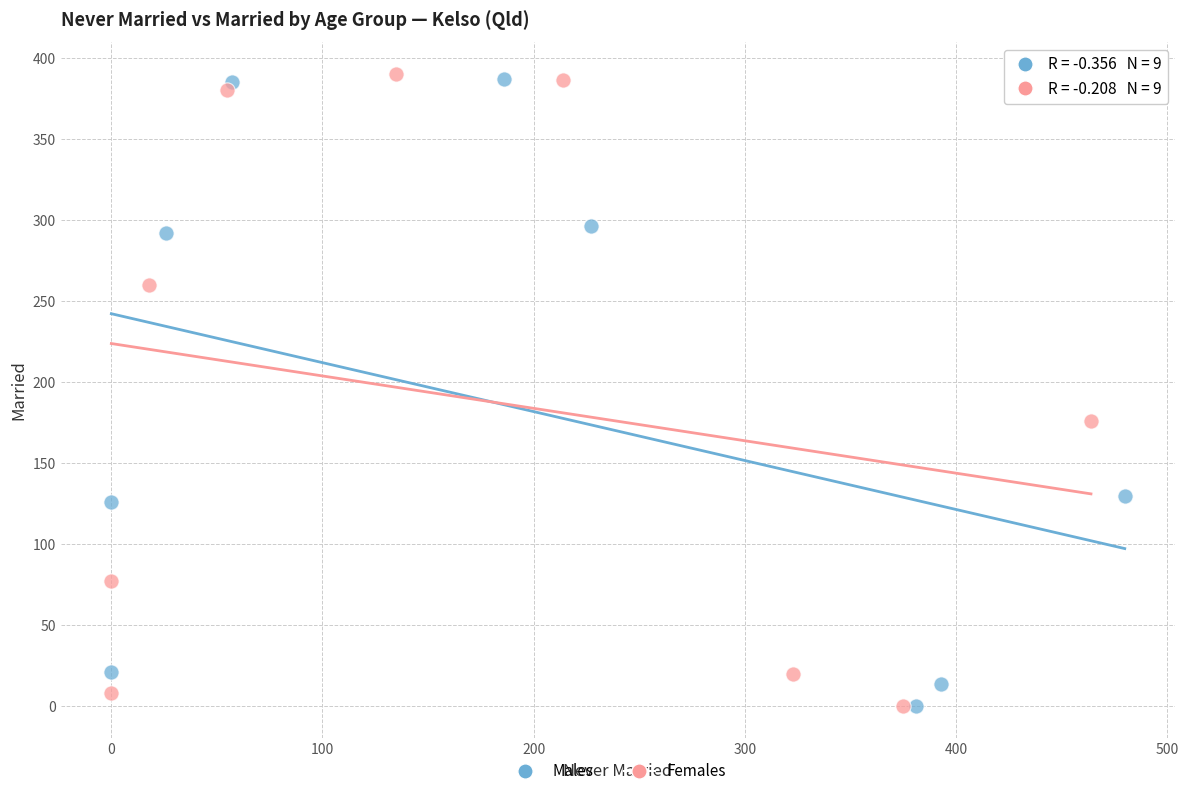

Which series has the largest Y range (max minus min)?

Females